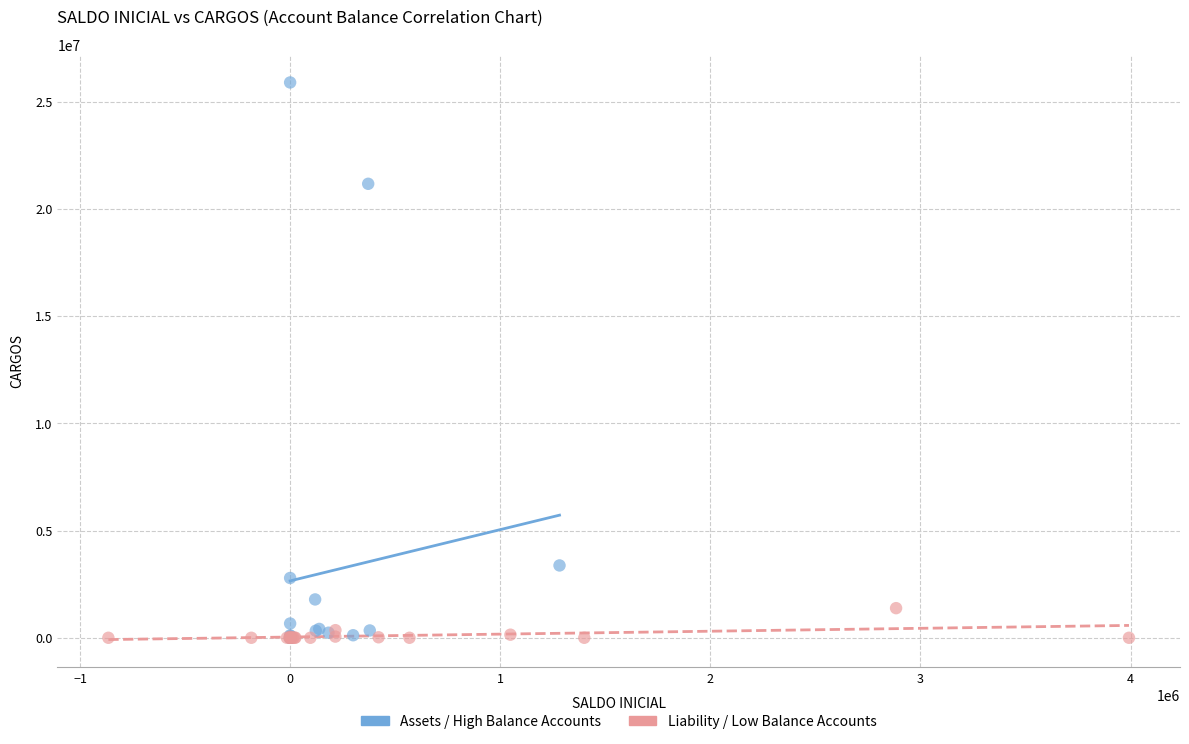

Which series contains the highest Y value?

Assets / High Balance Accounts